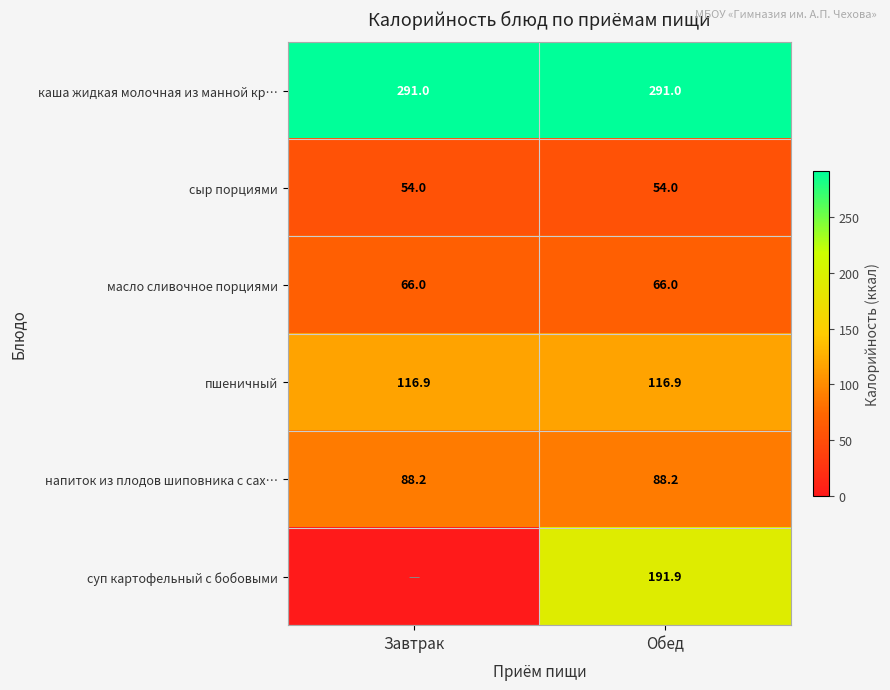

What is the difference between the highest and lowest values at Обед?

237.0